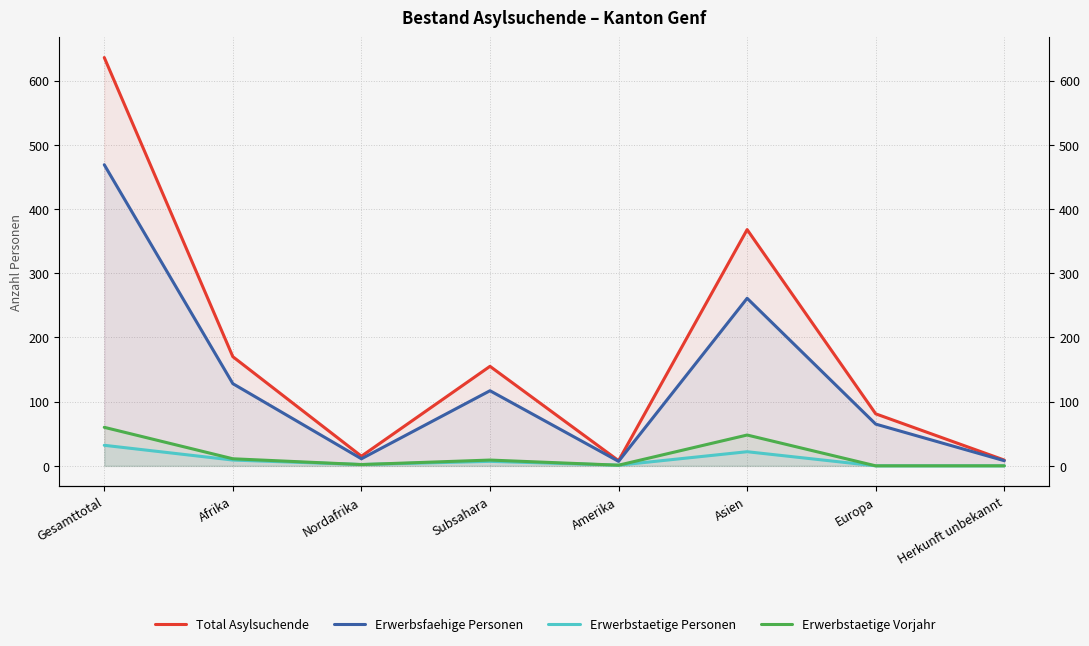

At which label does Erwerbstaetige Personen first exceed 7?

Gesamttotal